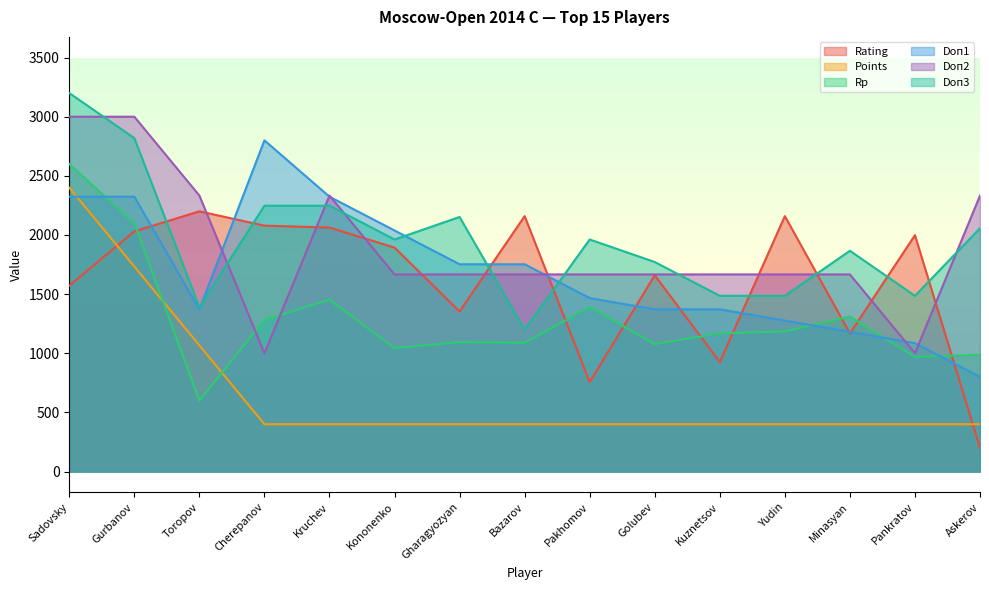

What is the value of the Rp point at the 1st from the left?

2600.0